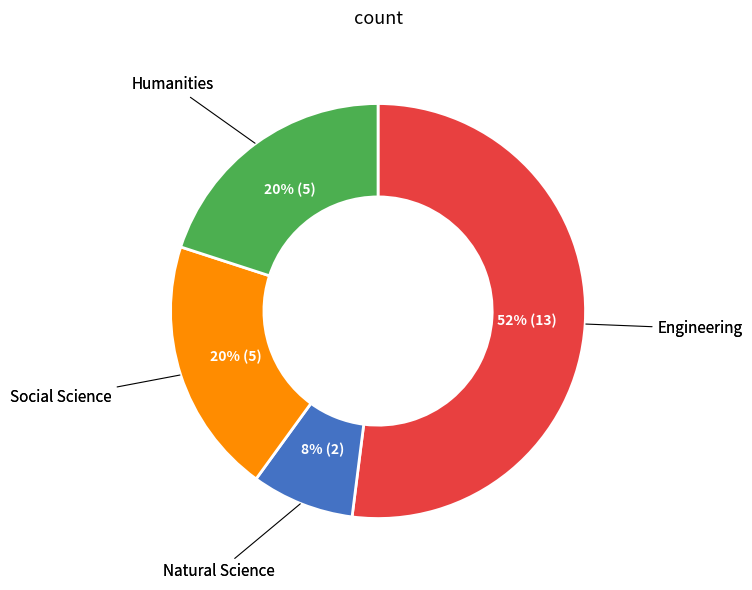

To the nearest percent, what is the difference between the Engineering and Natural Science slice percentages?

44%